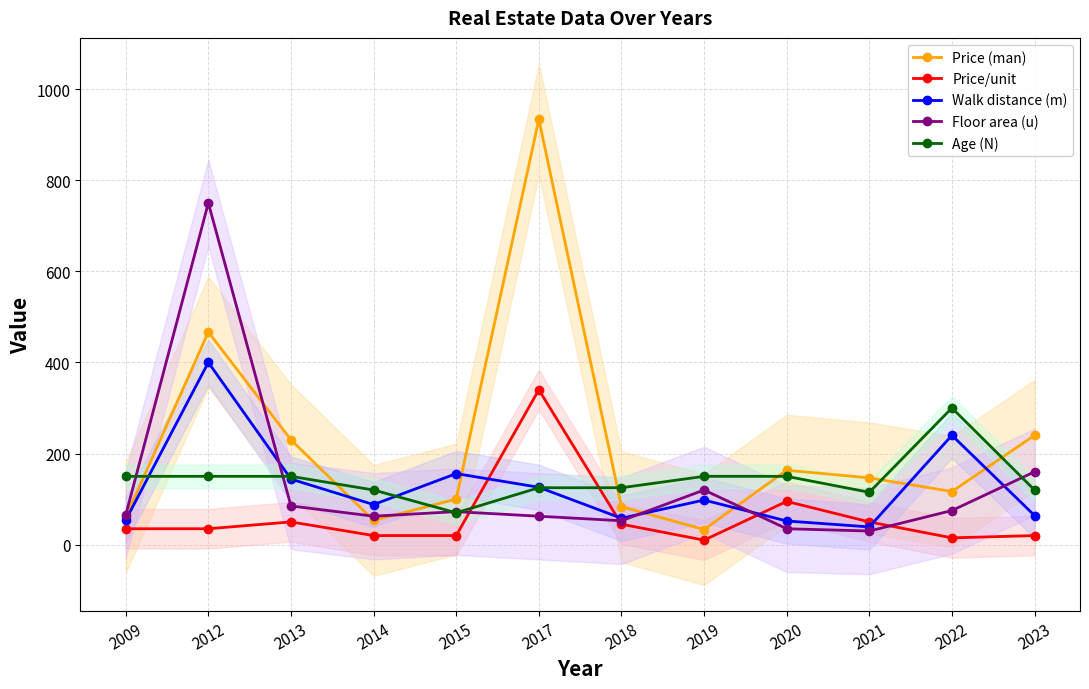

Between which two adjacent categories do Price/unit and Age (N) first intersect?

2015 and 2017